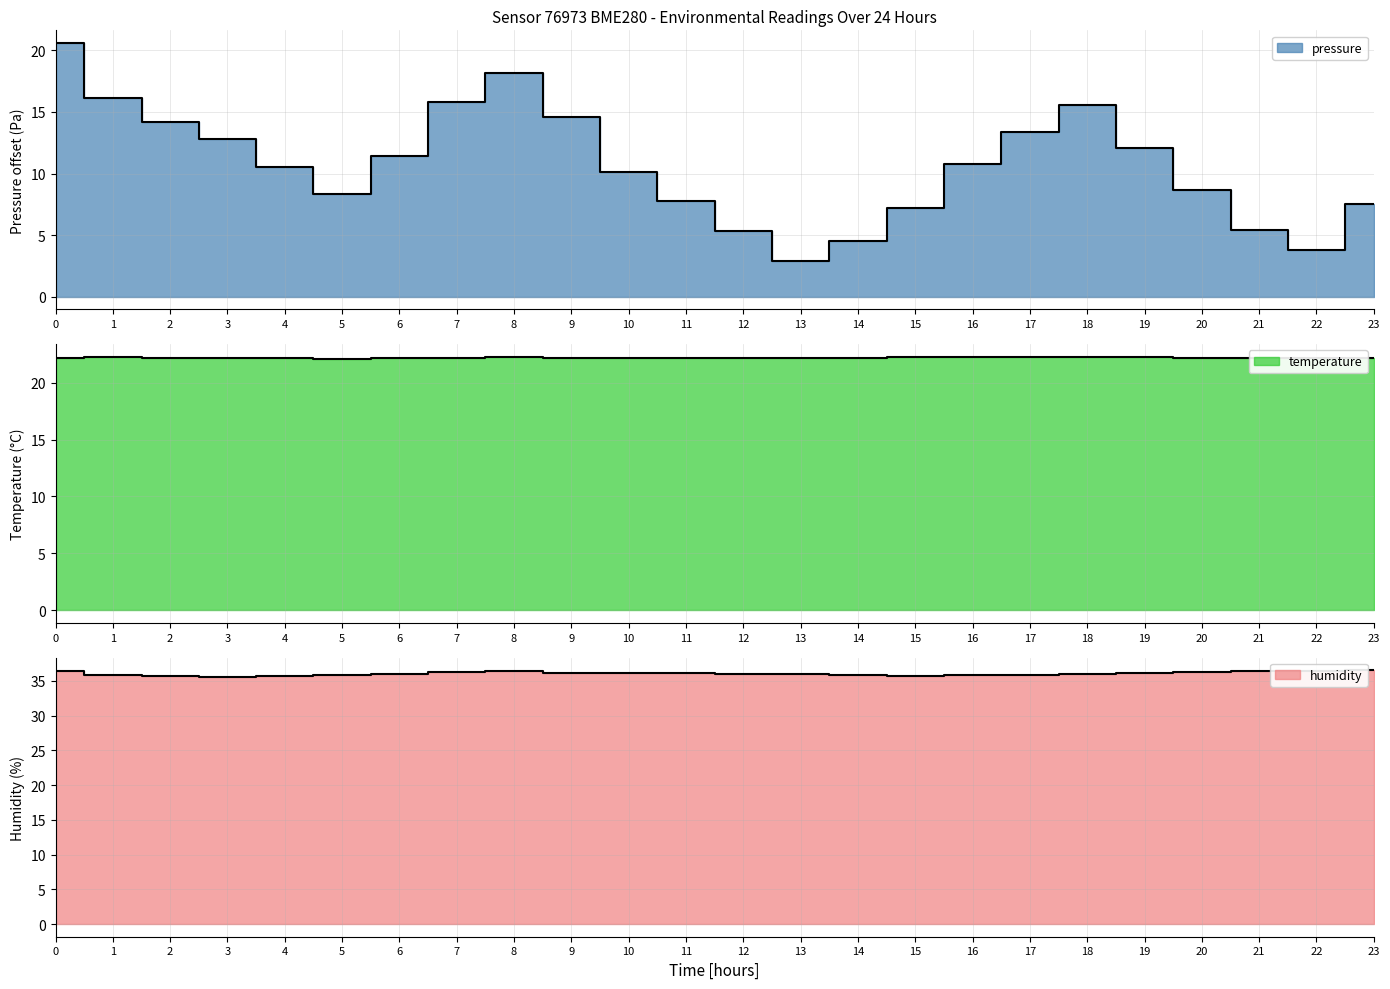

What value does the humidity series have at 13?

36.0